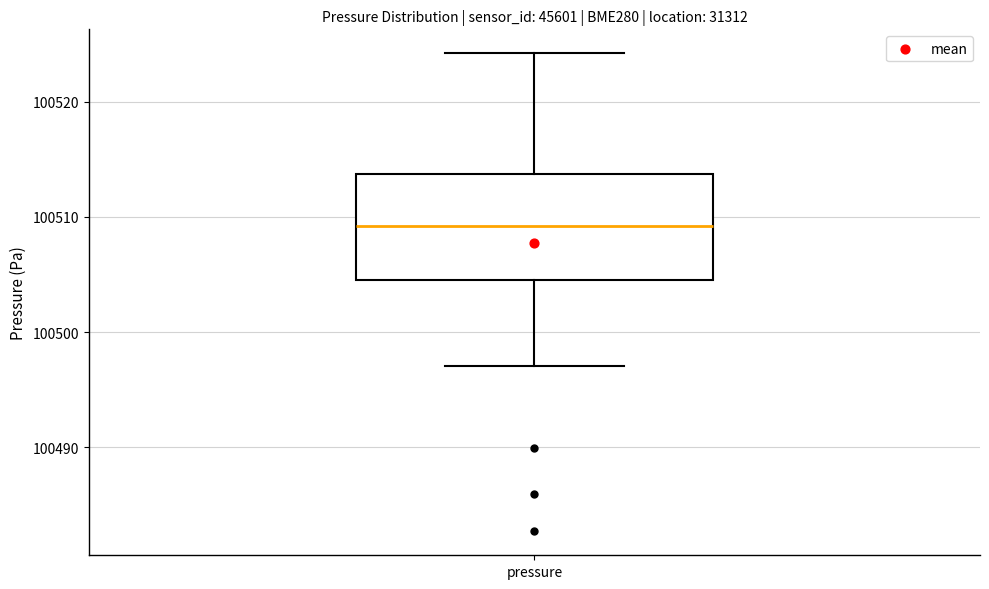

Transcribe this box plot: give where the median line is, the range the box spans, and where the two whiskers end, as read against the y-axis. The values are not printed on the chart, so give them approximately, as read against the axis.

median 100509, box 100505 to 100514, whiskers 100497 to 100524